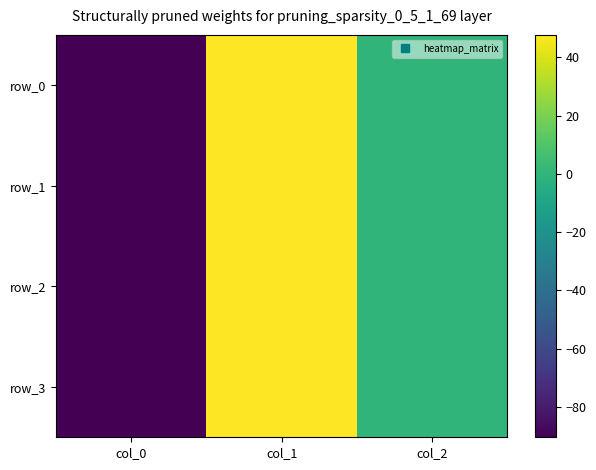

Which series changed the most between col_0 and col_1?

row_3